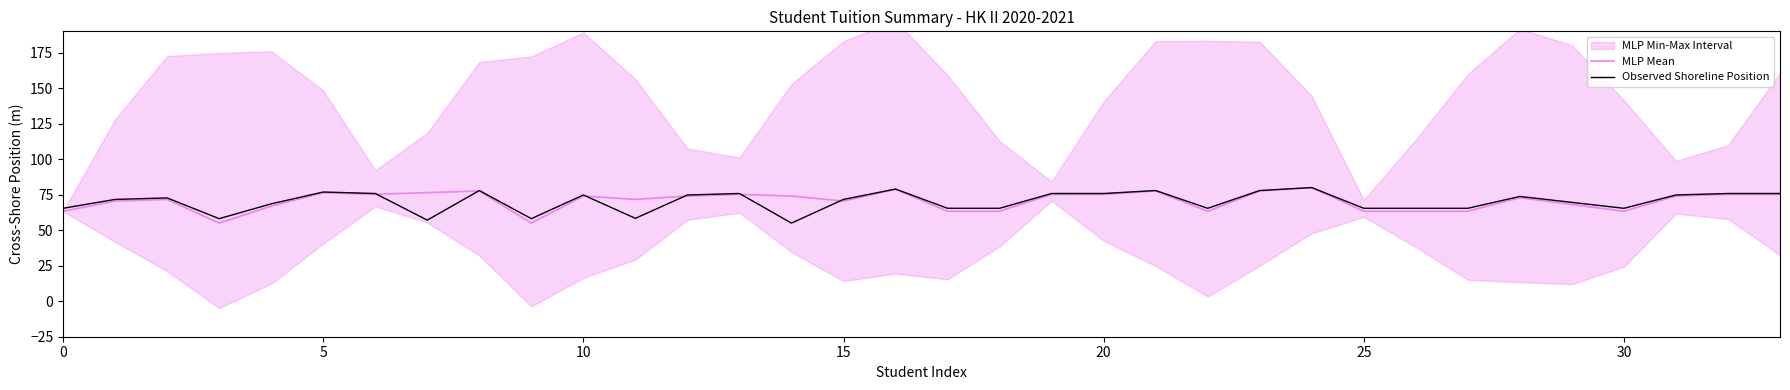

What is the total value across all series at 19?

151.1